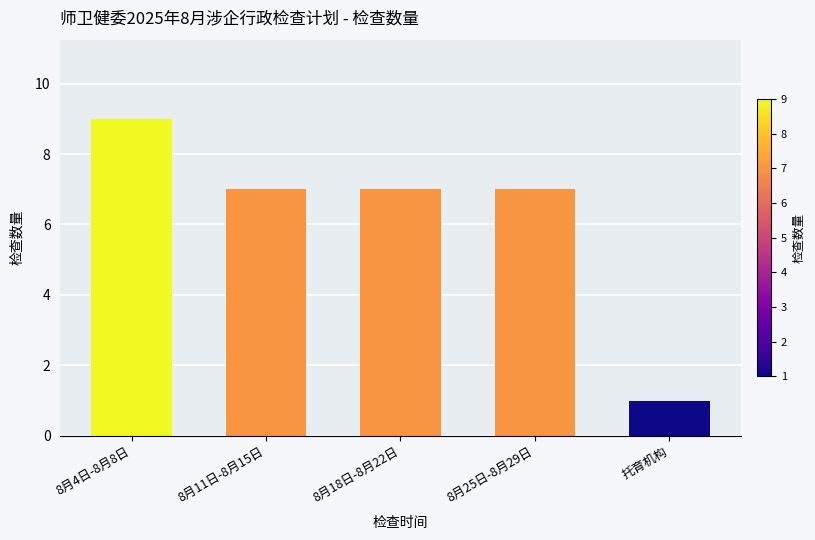

The chart shows a value of 7 at 8月11日-8月15日. True or false?

True